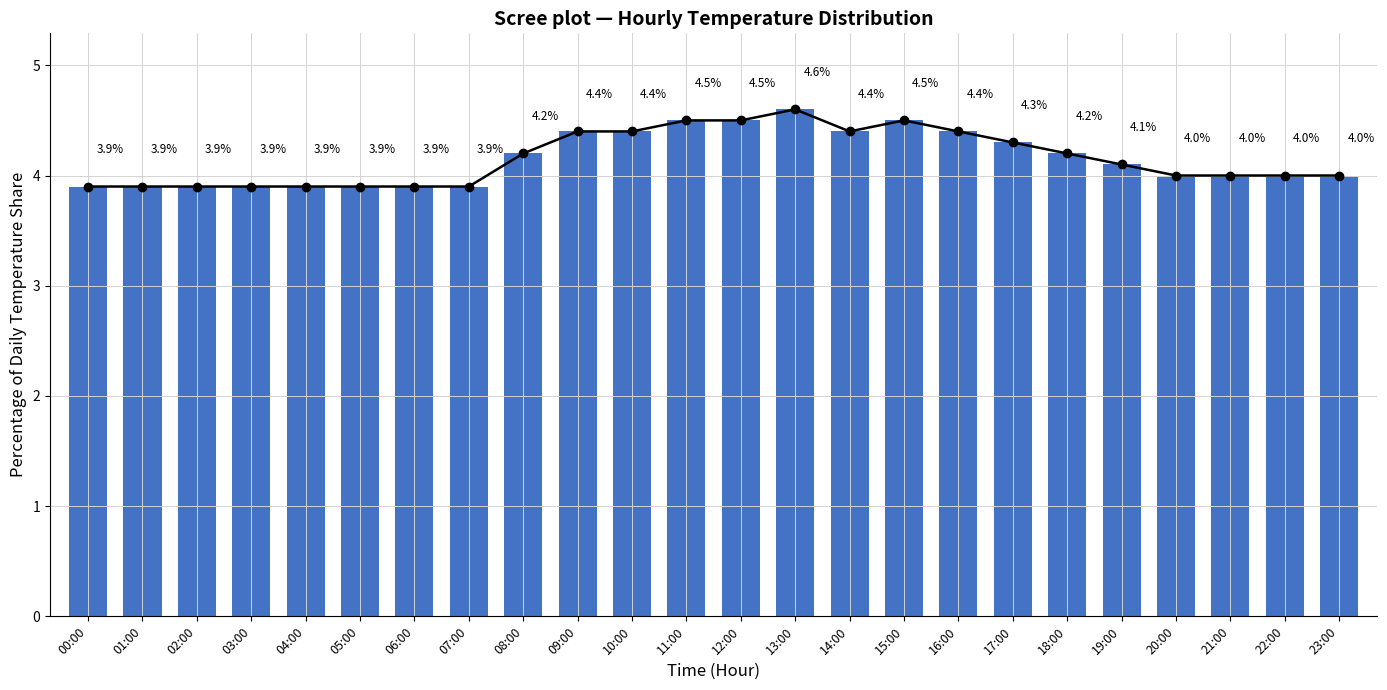

How many bars are there in total?

24